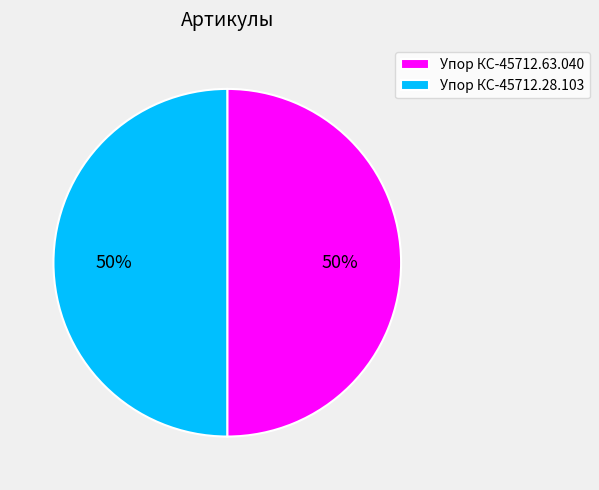

What percentage is the Упор КС-45712.63.040 slice, to the nearest percent?

50%